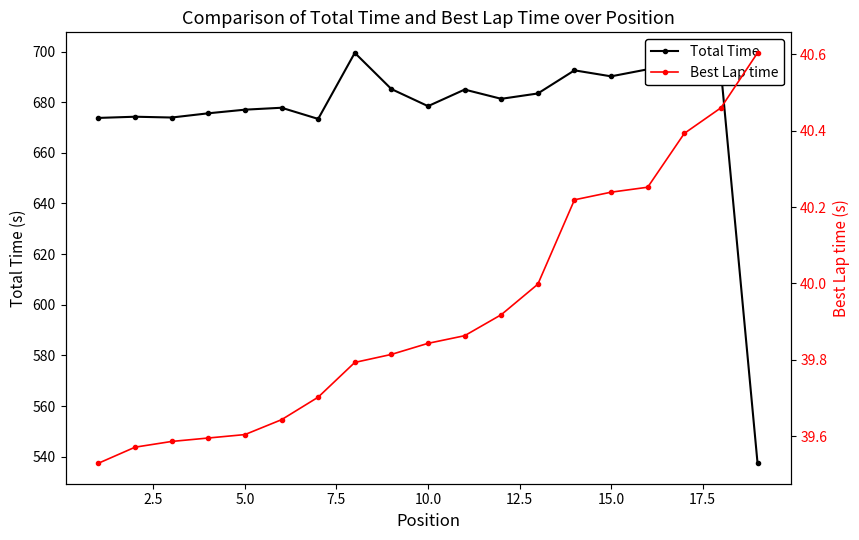

Reading left to right, transcribe all the data shown in this chart.

Total Time: 673.8	674.3	673.9	675.6	677.0	677.8	673.4	699.5	685.2	678.4	685.0	681.3	683.4	692.6	690.2	693.0	697.8	692.4	537.4
Best Lap time: 39.5	39.6	39.6	39.6	39.6	39.6	39.7	39.8	39.8	39.8	39.9	39.9	40.0	40.2	40.2	40.3	40.4	40.5	40.6